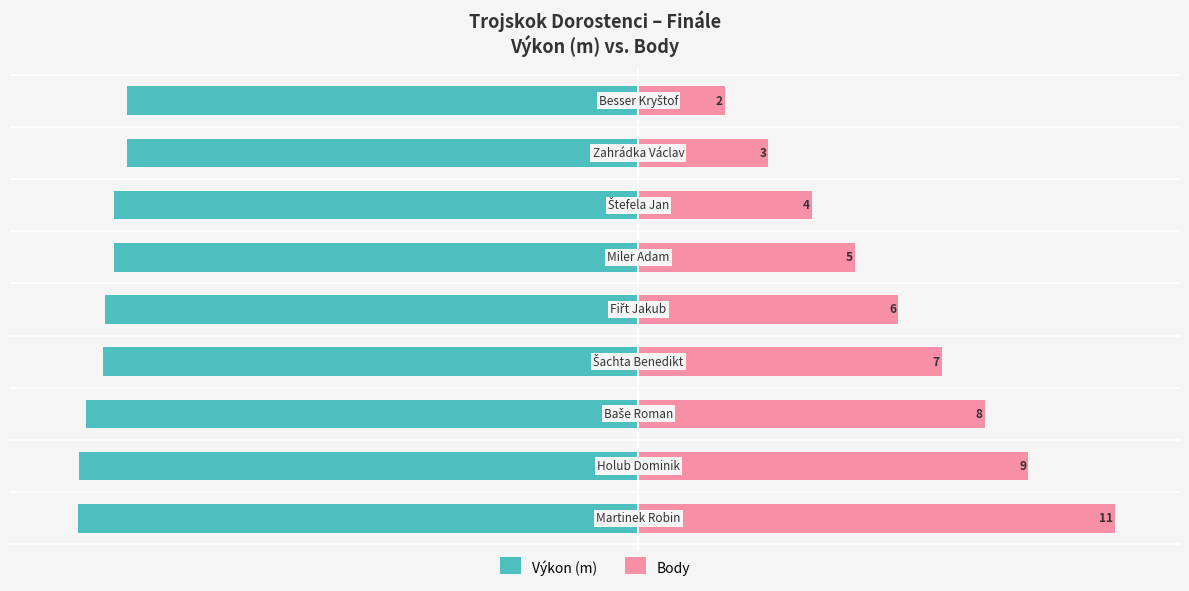

What is the spread (max minus min) of values at 5?

17.1